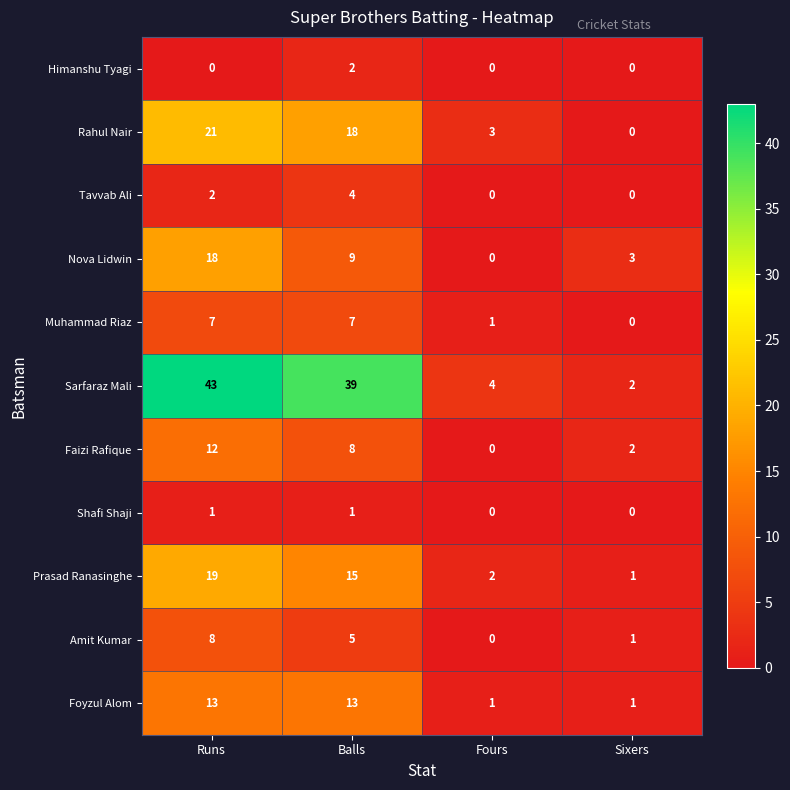

Which series has the largest total across all categories?

Sarfaraz Mali